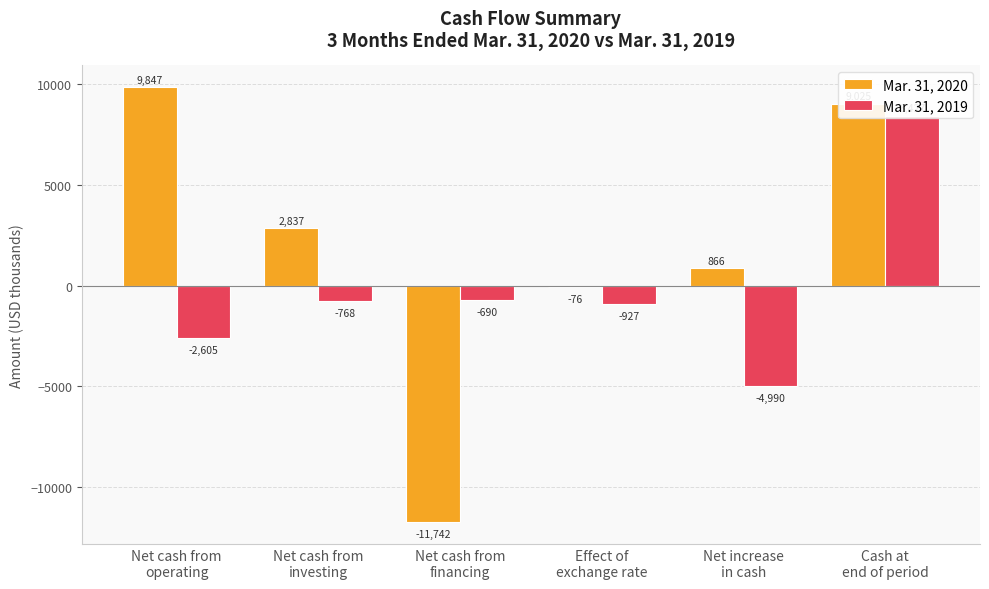

Rank the series by their maximum value, from lowest to highest.

Mar. 31, 2019, Mar. 31, 2020